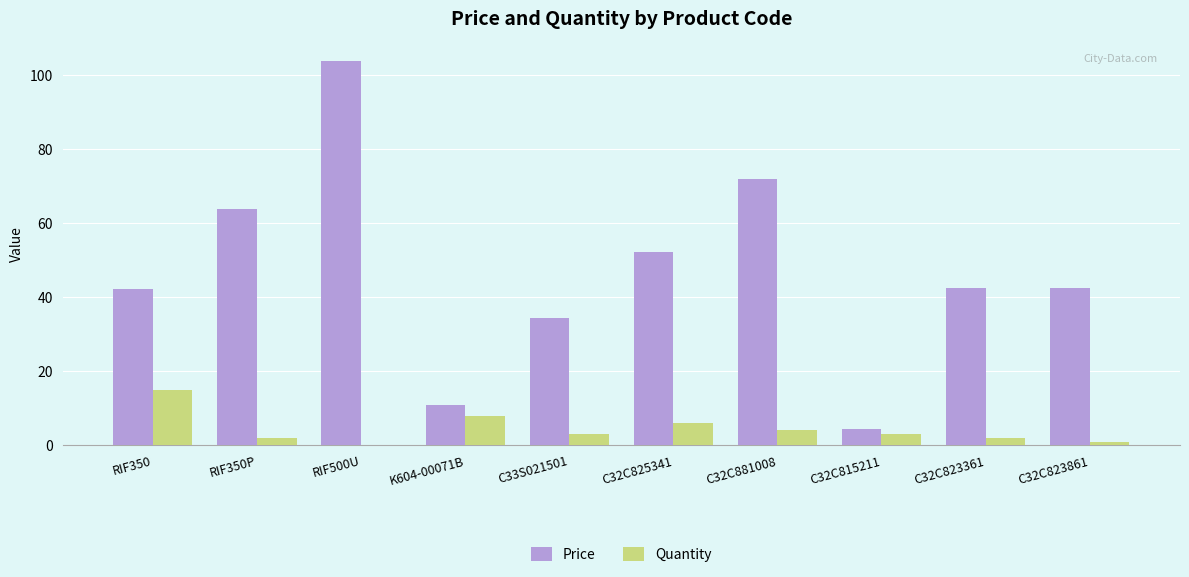

At which category does the chart reach its peak across all series?

RIF500U